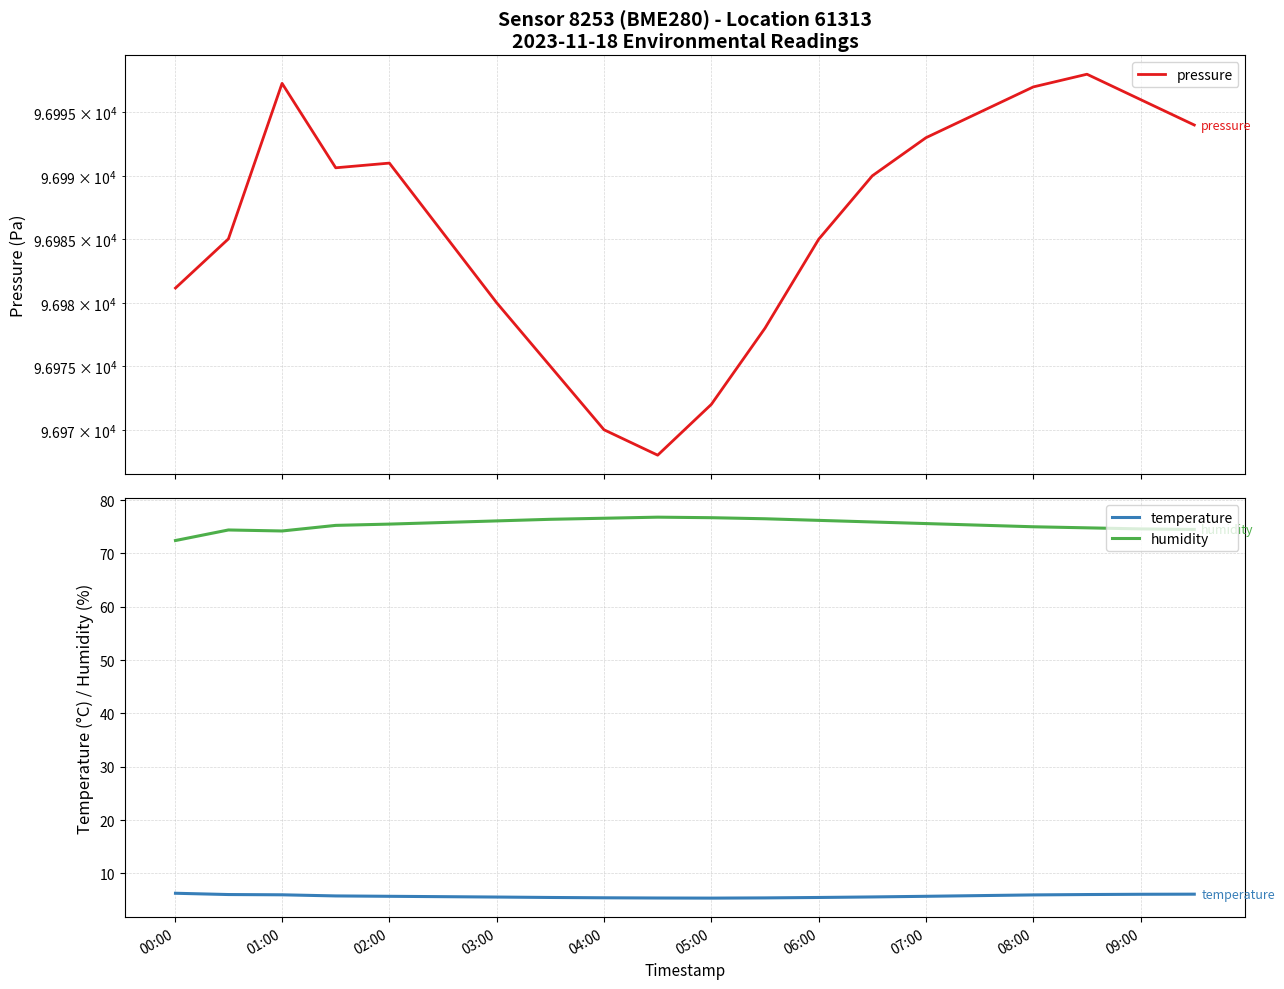

Is the value of humidity at 08:00 greater than the value of temperature at 08:00?

Yes